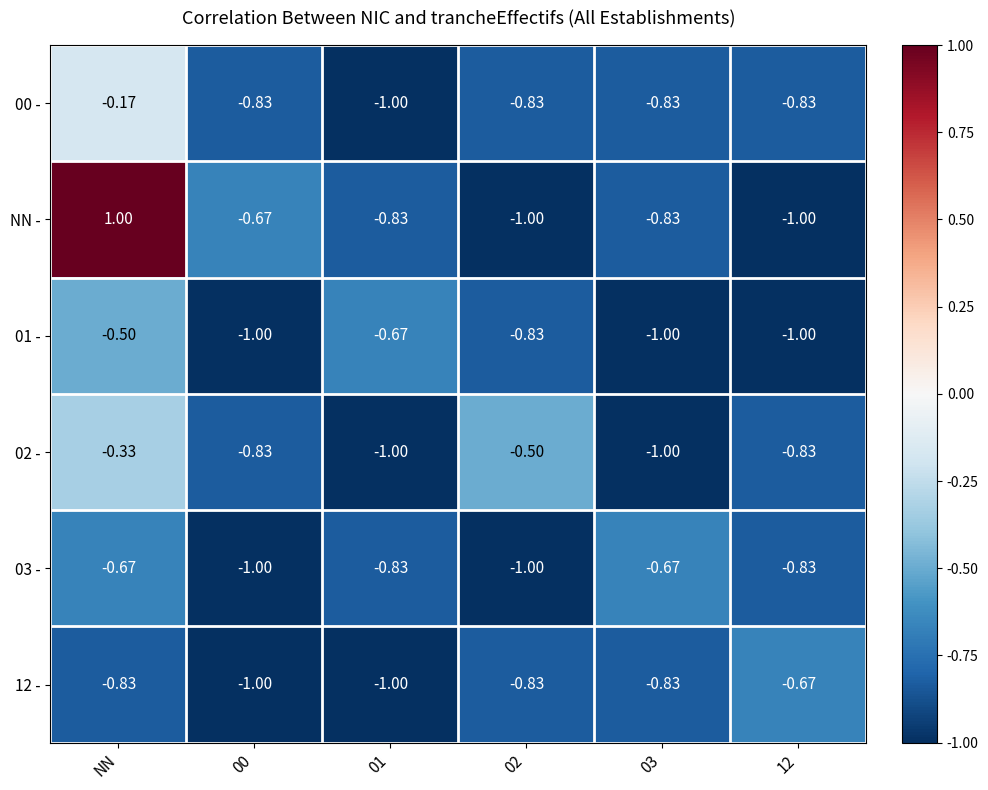

Which series has the widest spread of values?

NN -